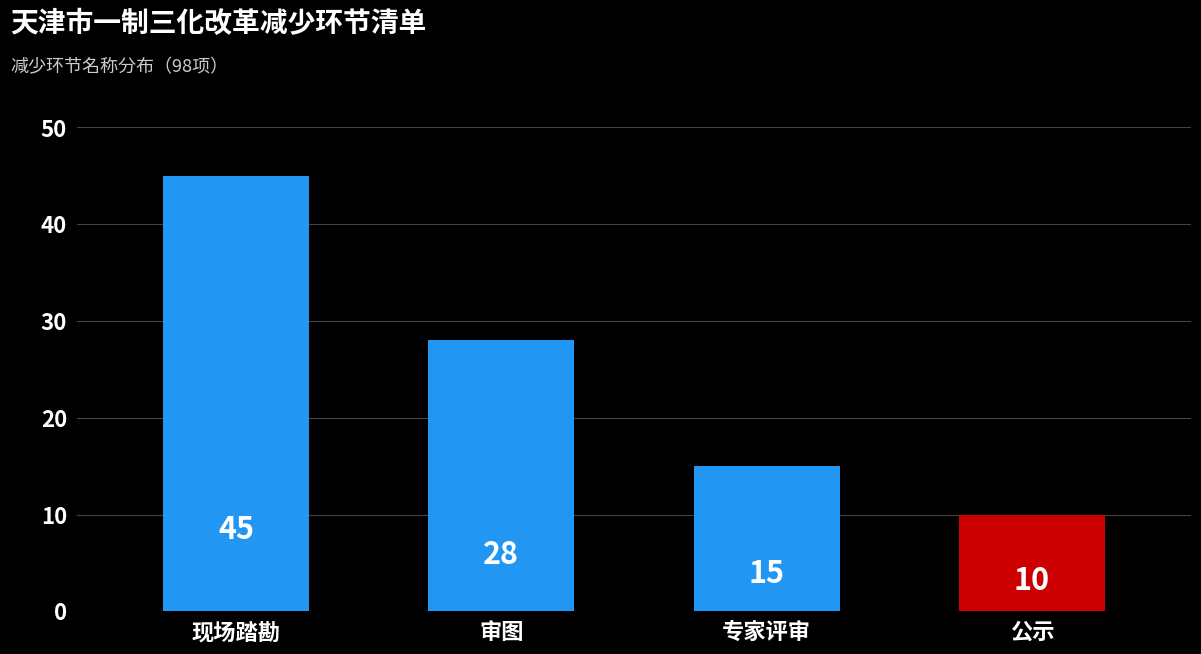

Where is the data nearest to the value 27?

审图